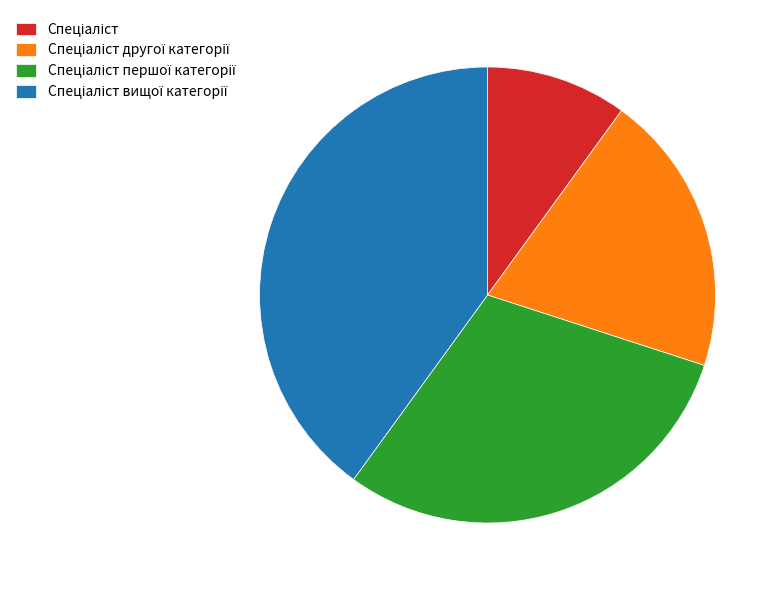

Is there a majority slice in this chart?

No